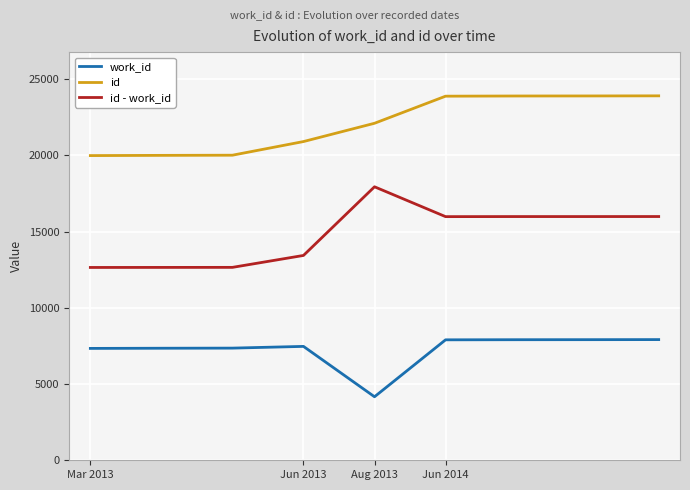

Does the chart display data point markers on the line(s)?

No